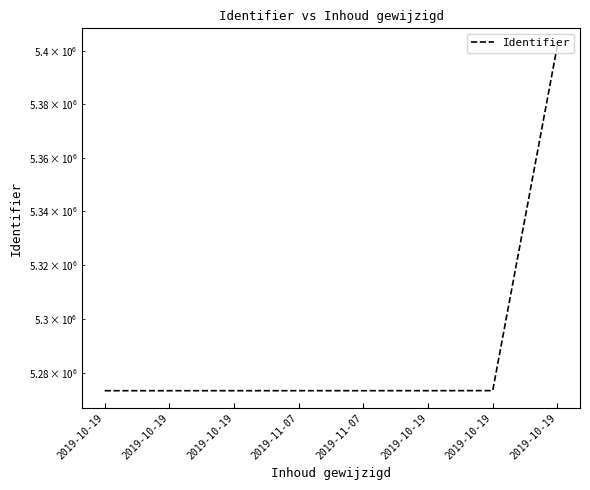

What is the change in value from 2019-10-19 to 2019-11-07?

+2